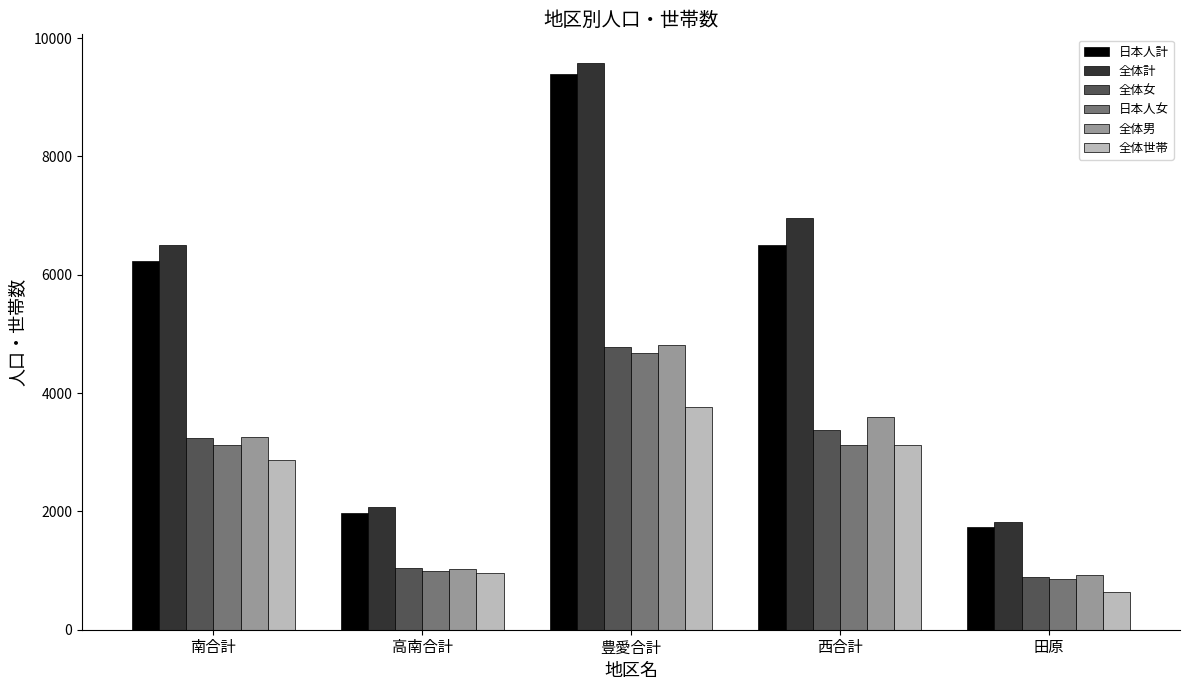

Which series has the largest range (max minus min)?

全体計